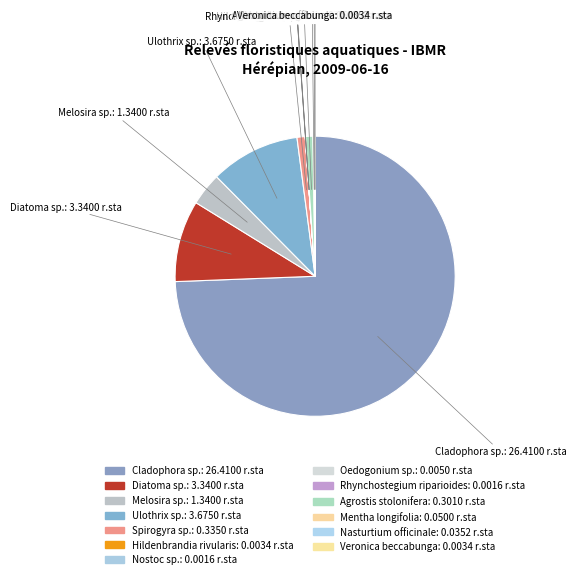

What percentage is the Melosira sp. slice, to the nearest percent?

4%